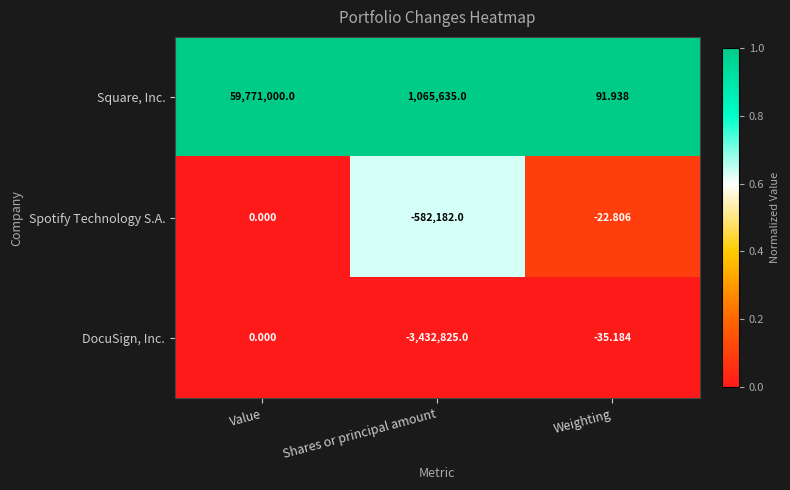

At which category is the sum across all series the highest?

Value